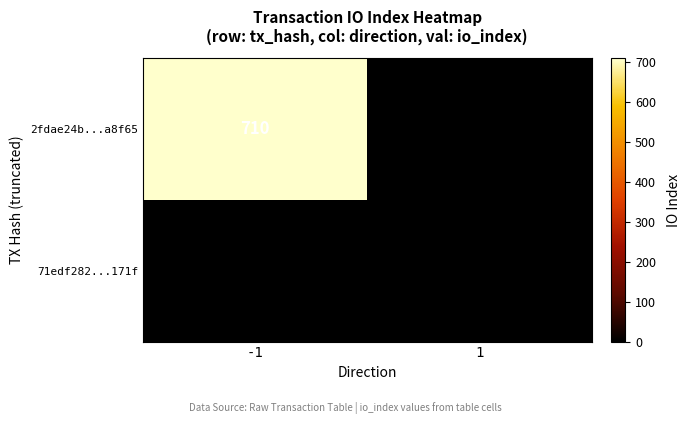

At -1, list the series in order from largest to smallest.

2fdae24b...a8f65, 71edf282...171f